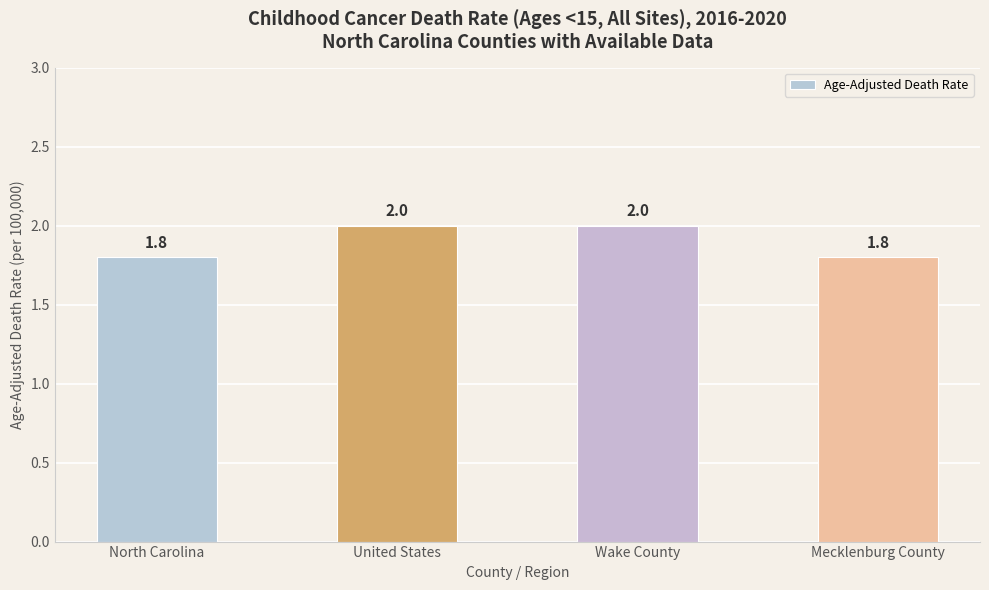

Read the value at Mecklenburg County.

1.8